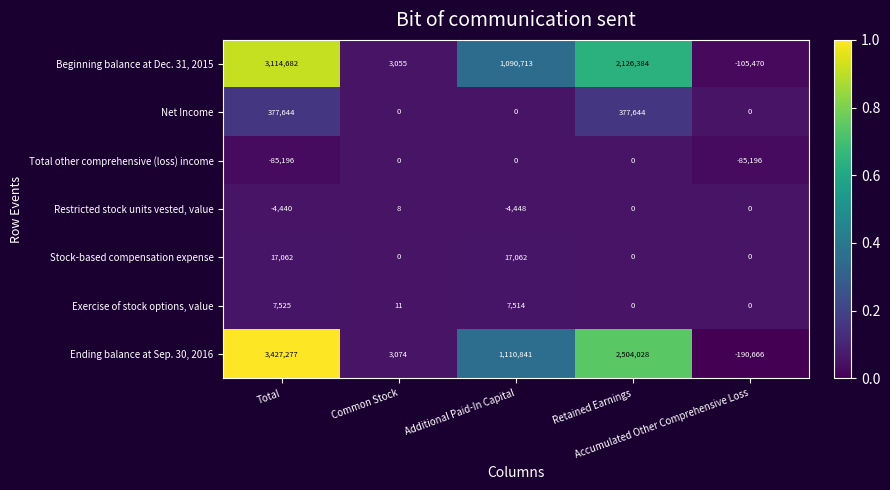

What is the difference between the second highest and second lowest values in the Ending balance at Sep. 30, 2016 series?

2500954